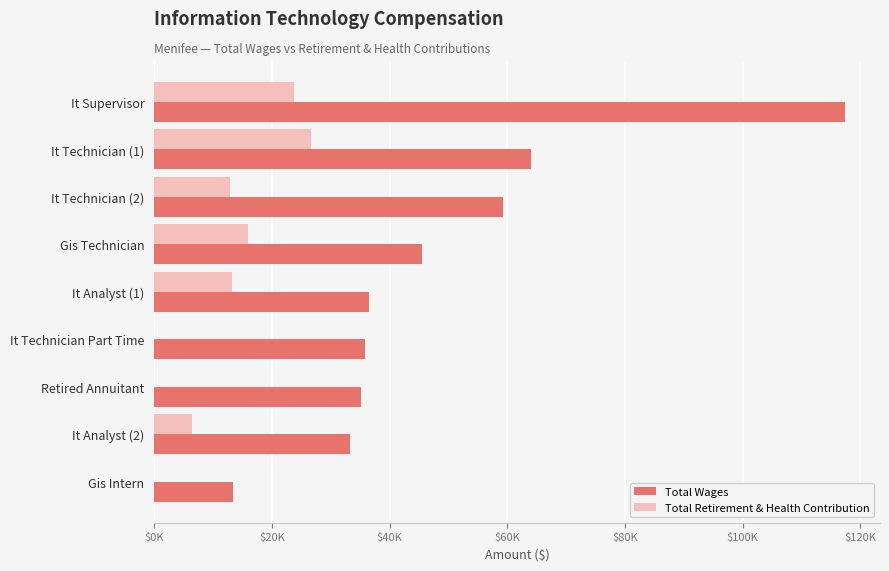

What are all the series names shown in the legend?

Total Wages, Total Retirement & Health Contribution